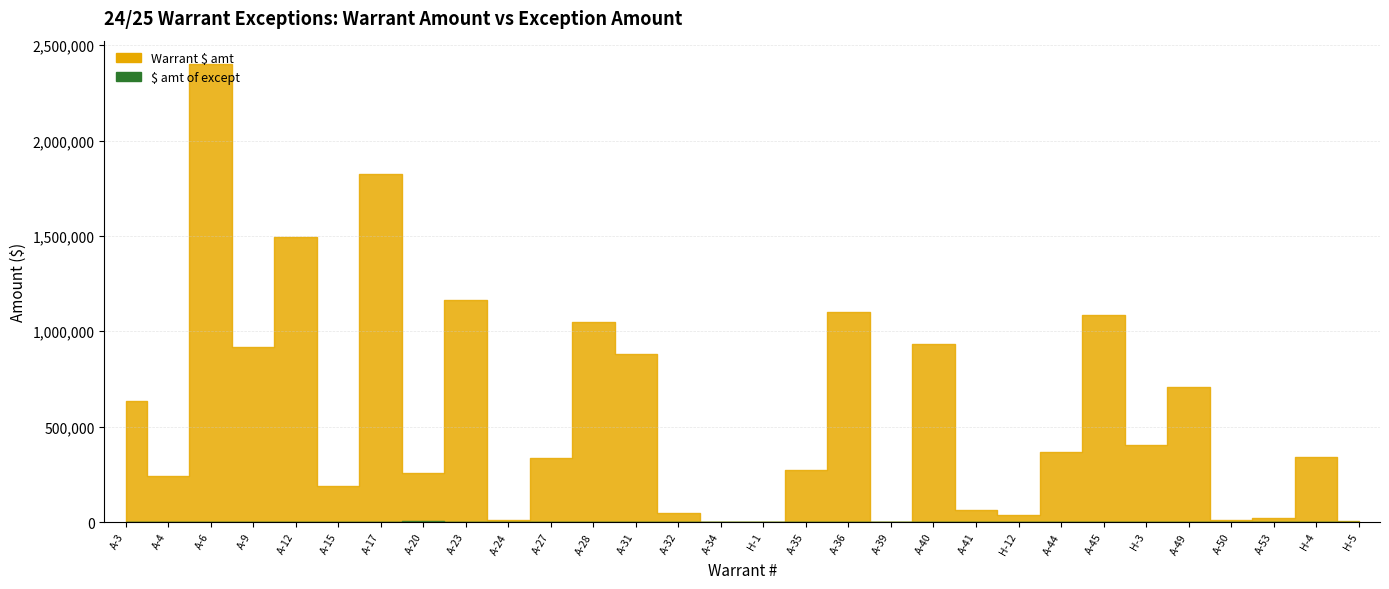

True or false: Warrant $ amt has a value of 1979.0 at H-1.

True